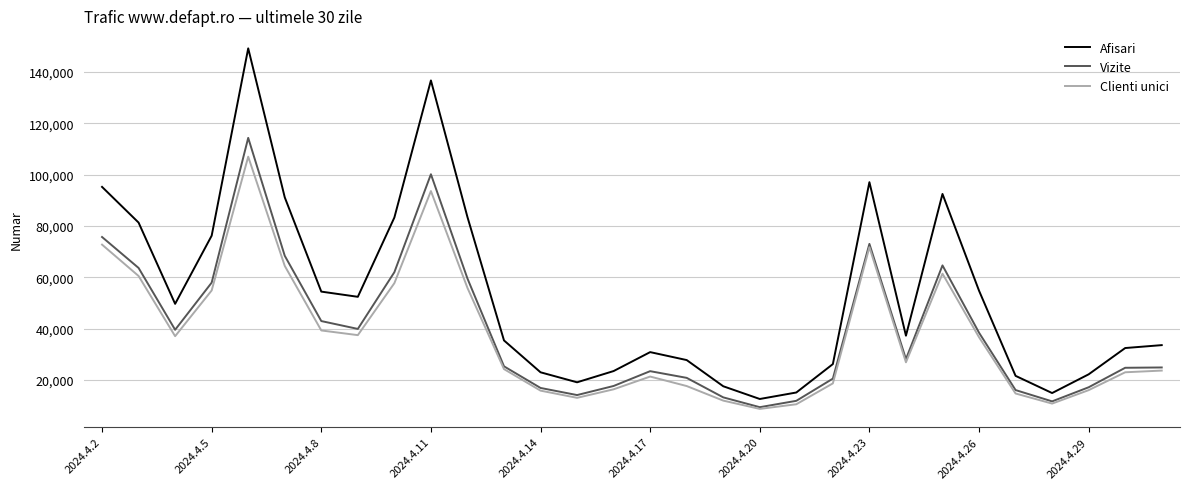

At how many categories does at least one series exceed 110954?

2